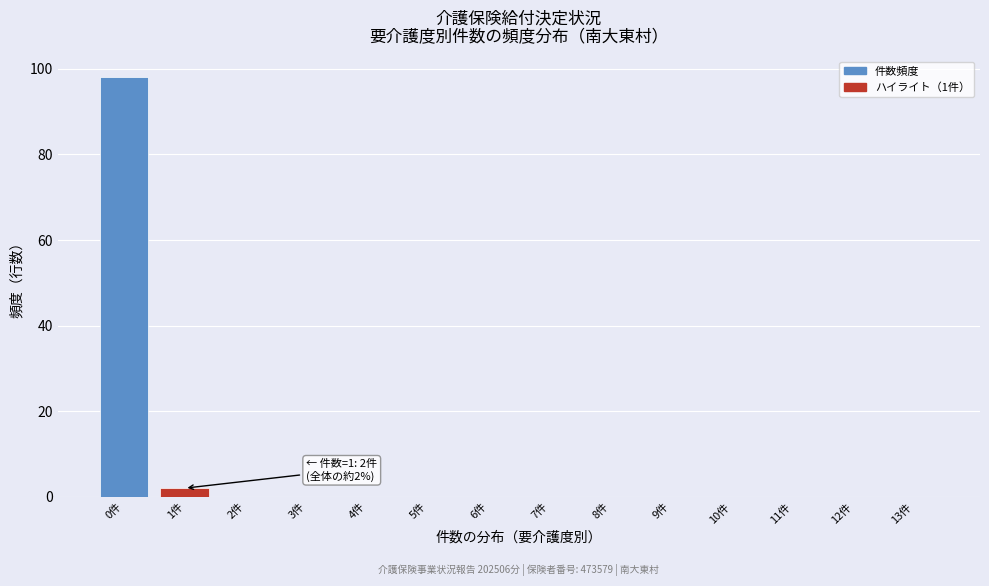

Reading left to right, what are all the values shown in this chart?

0件=98	1件=2	2件=0	3件=0	4件=0	5件=0	6件=0	7件=0	8件=0	9件=0	10件=0	11件=0	12件=0	13件=0